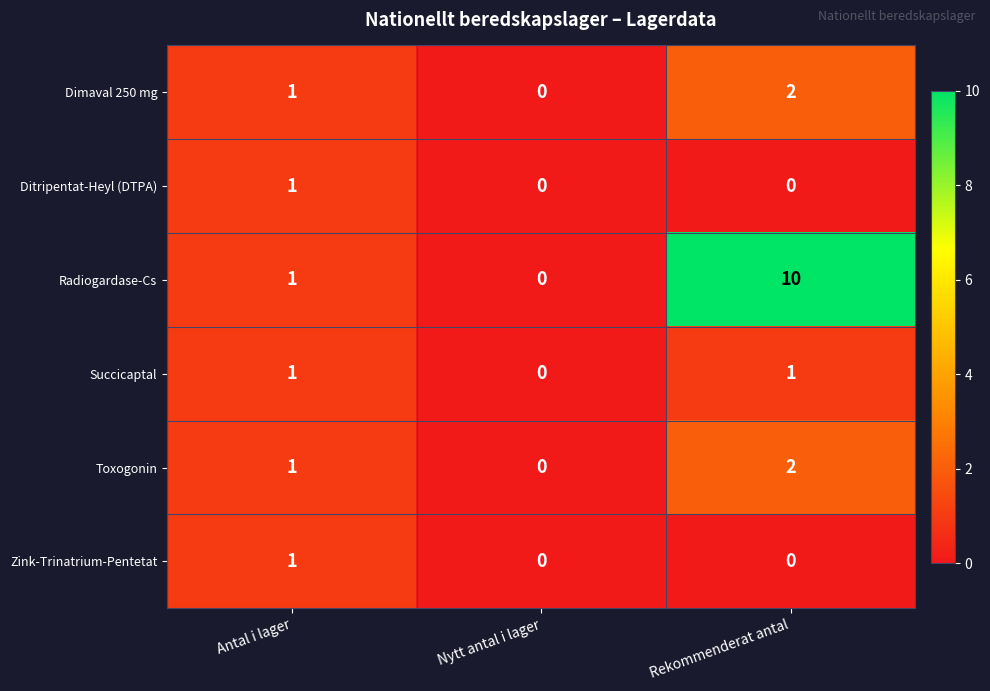

Which series has the widest spread of values?

Radiogardase-Cs